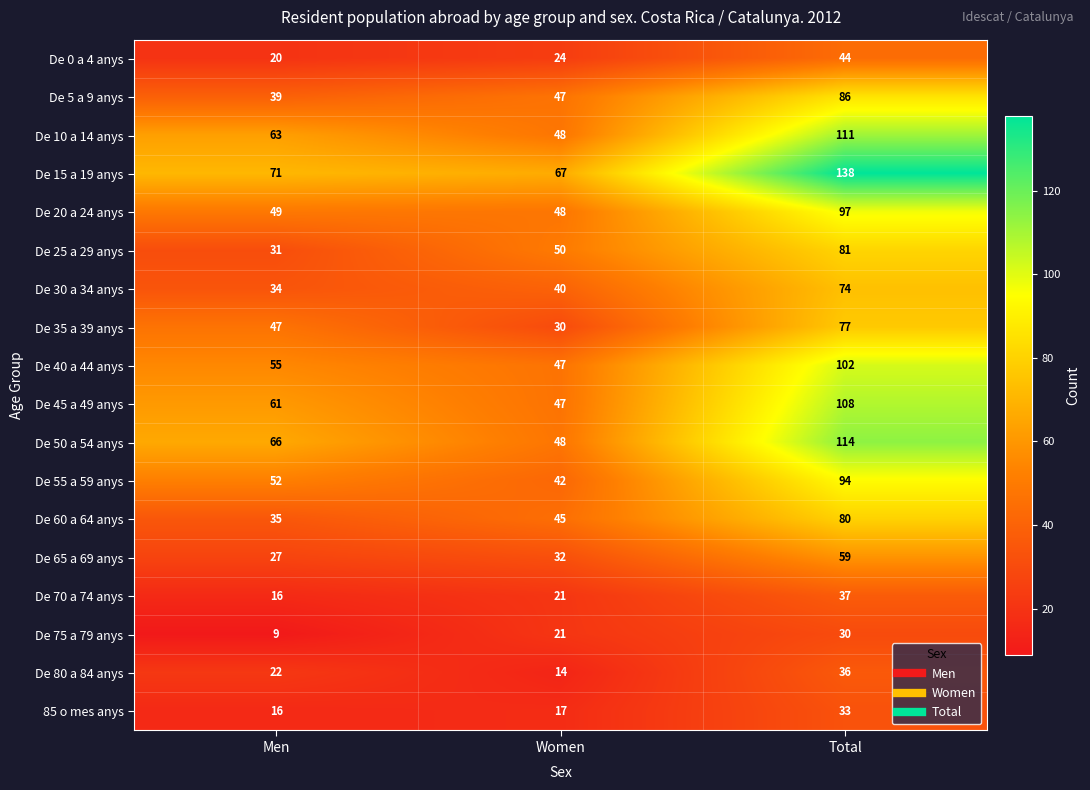

How many values in the De 20 a 24 anys series are below 49?

1